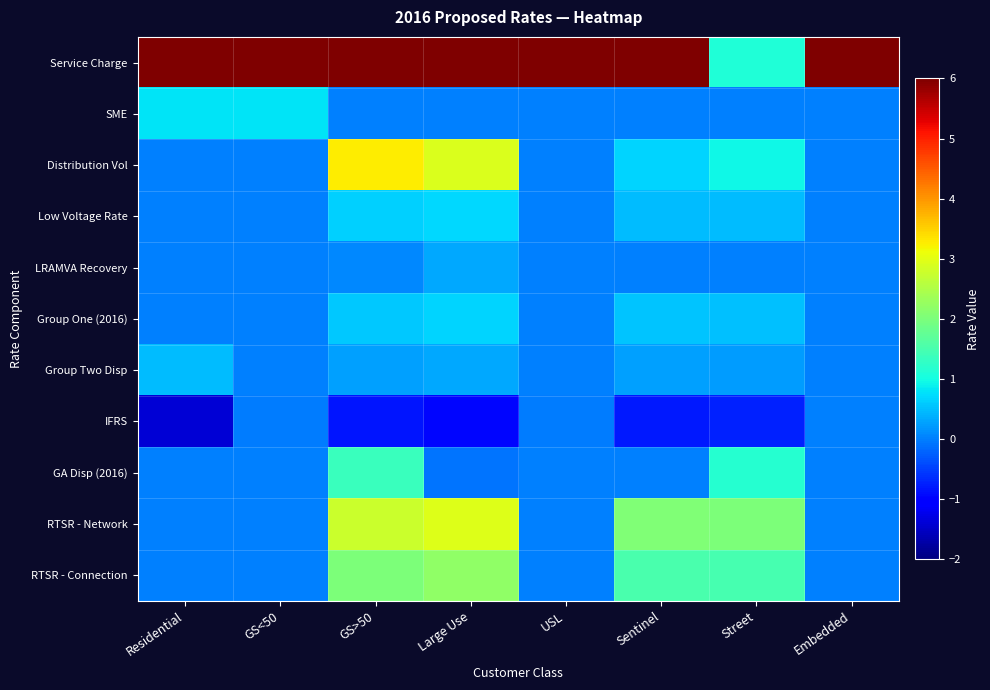

At how many categories does at least one series exceed 1086?

1